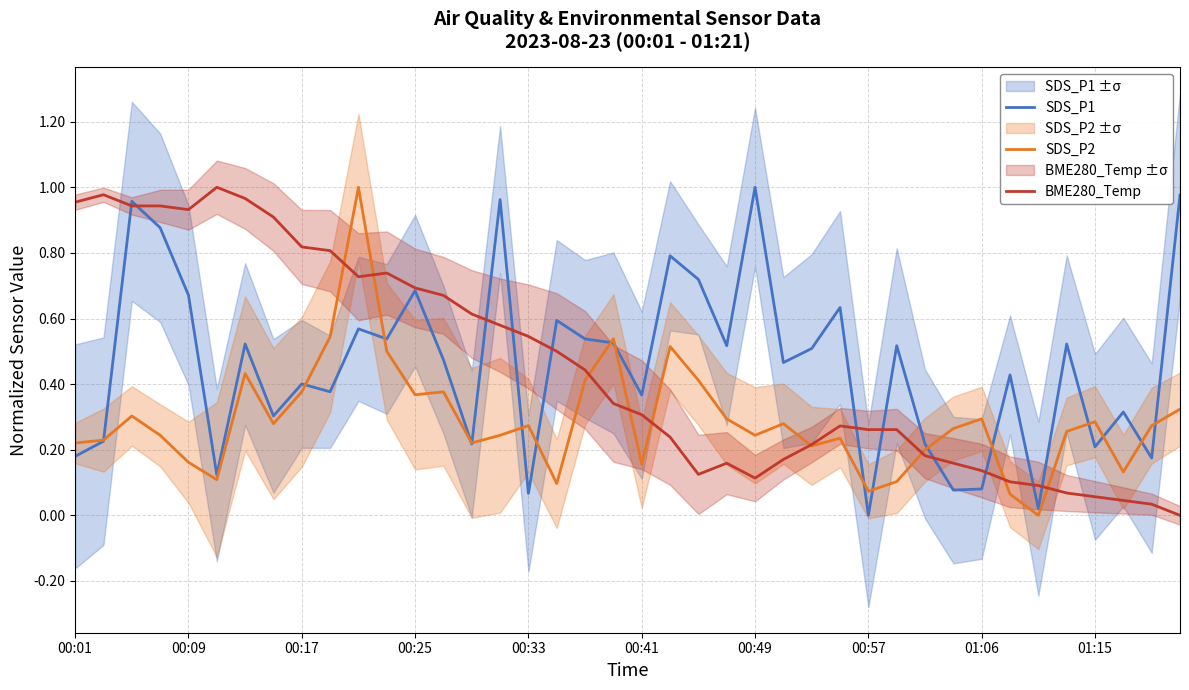

True or false: SDS_P2 and SDS_P1 intersect in this chart.

True